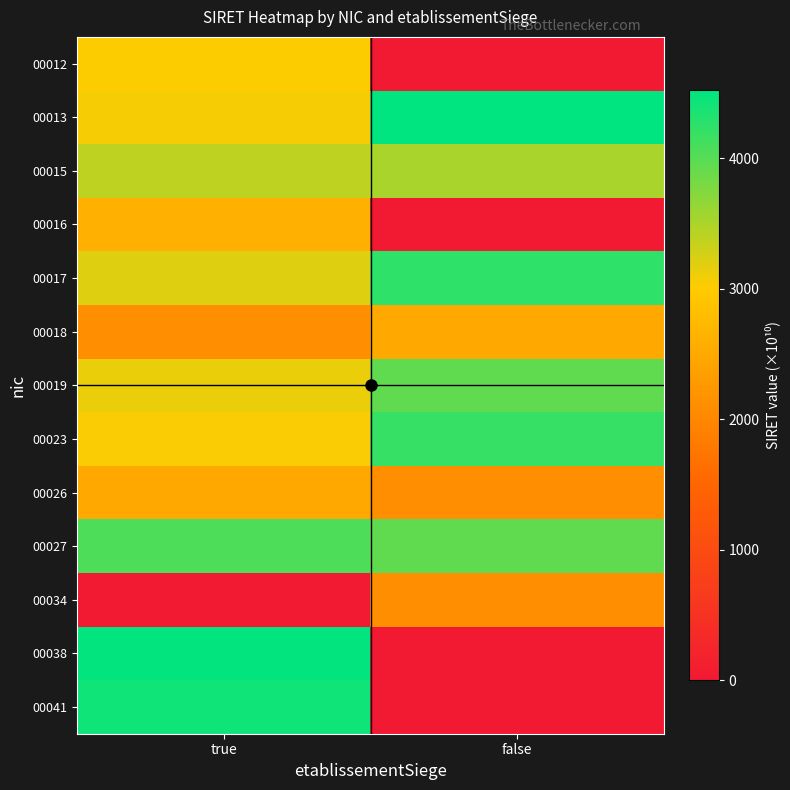

Reading left to right, list all the values displayed in this chart.

00012: true=3023.3	false=0.0
00013: true=3068.2	false=4521.4
00015: true=3398.1	false=3523.3
00016: true=2602.1	false=0.0
00017: true=3211.9	false=4253.5
00018: true=2102.1	false=2502.0
00019: true=3134.3	false=3948.8
00023: true=3052.8	false=4200.0
00026: true=2502.0	false=2102.1
00027: true=4045.4	false=3948.8
00034: true=0.0	false=2102.1
00038: true=4498.3	false=0.0
00041: true=4430.8	false=0.0